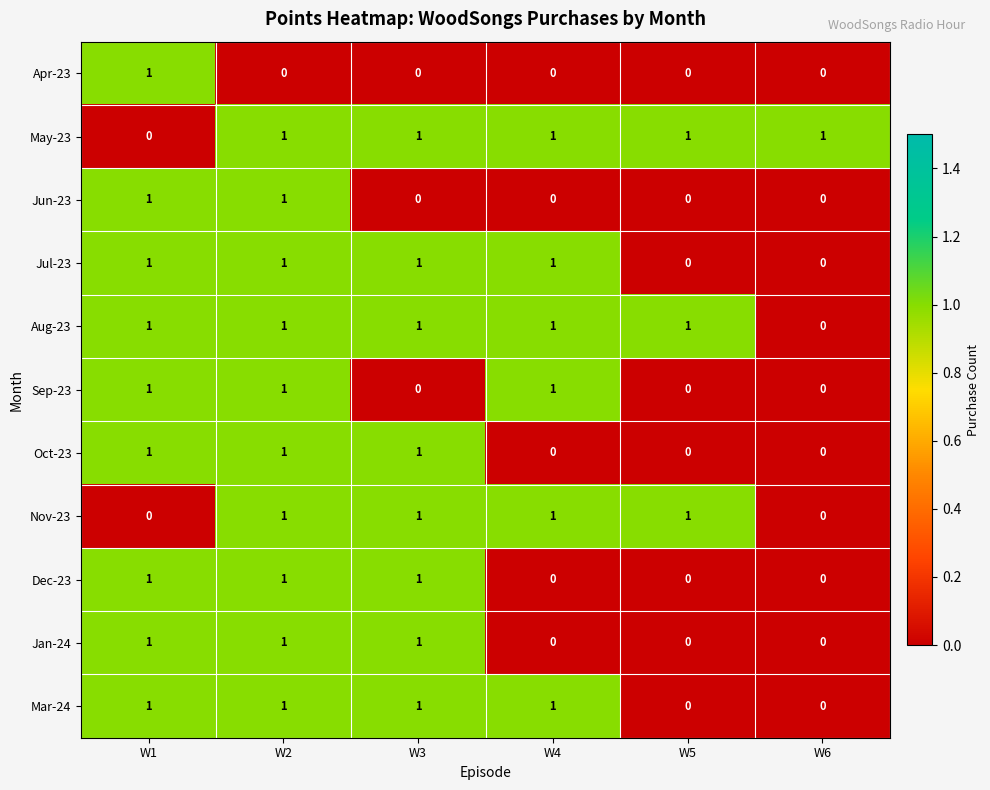

How many Jun-23 values are between 0 and 1?

6